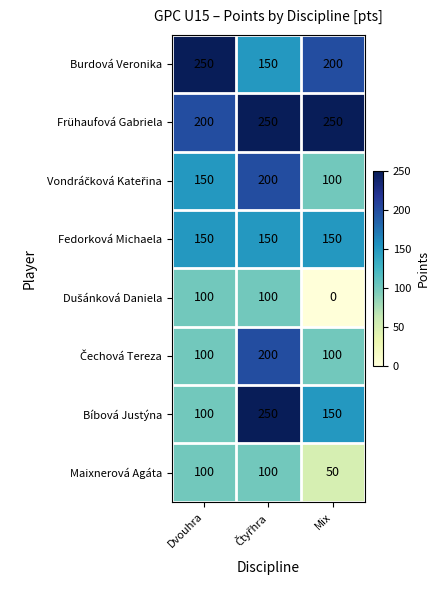

Count the number of data series in this chart.

8